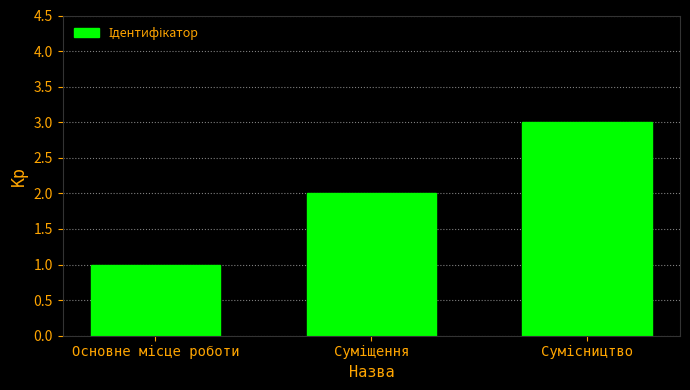

What is the maximum value shown in the chart?

3